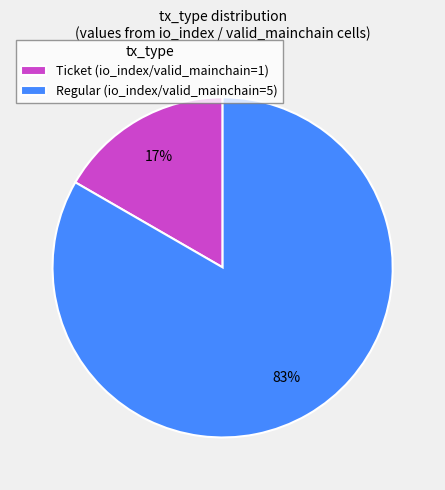

Which has a higher value, Regular (io_index/valid_mainchain=5) or Ticket (io_index/valid_mainchain=1)?

Regular (io_index/valid_mainchain=5)